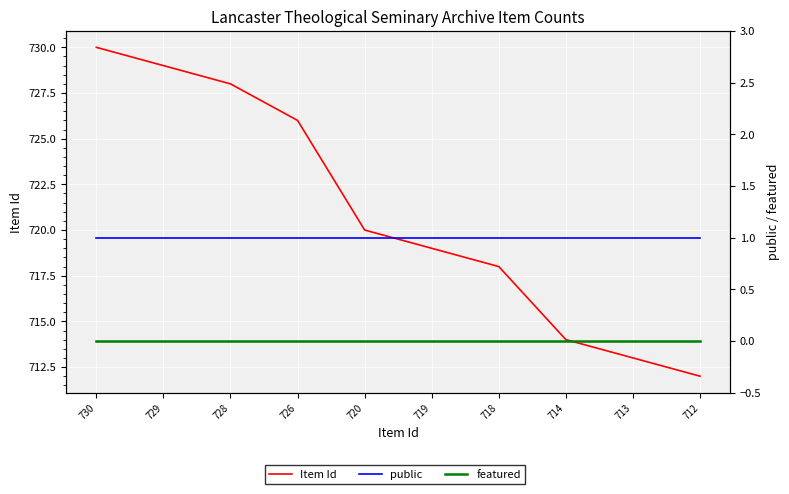

At how many categories does at least one series exceed 616?

10